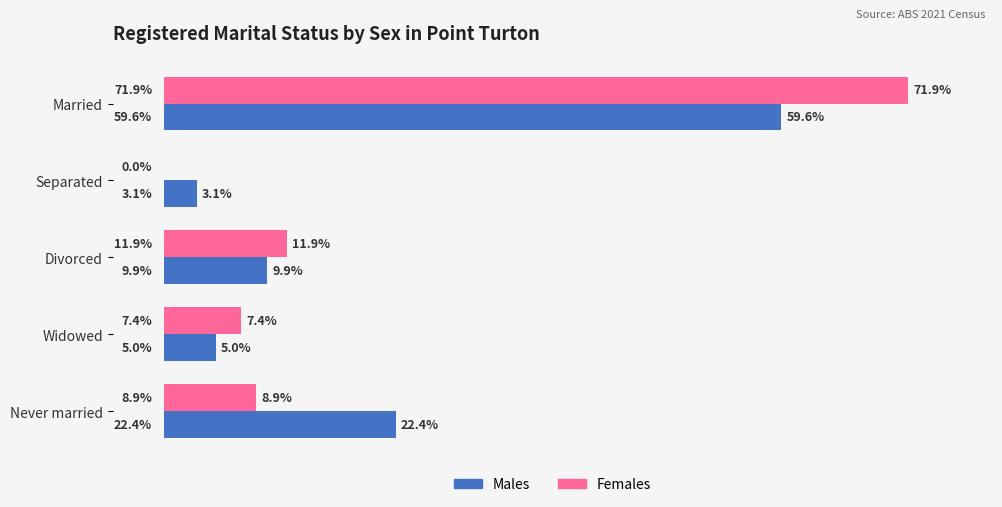

Where is Females nearest to the value 35?

Divorced